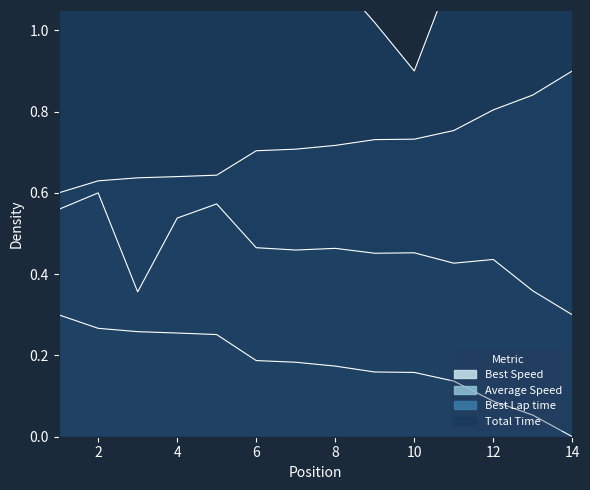

At 3, list the series in order from smallest to largest.

Best Speed, Average Speed, Best Lap time, Total Time